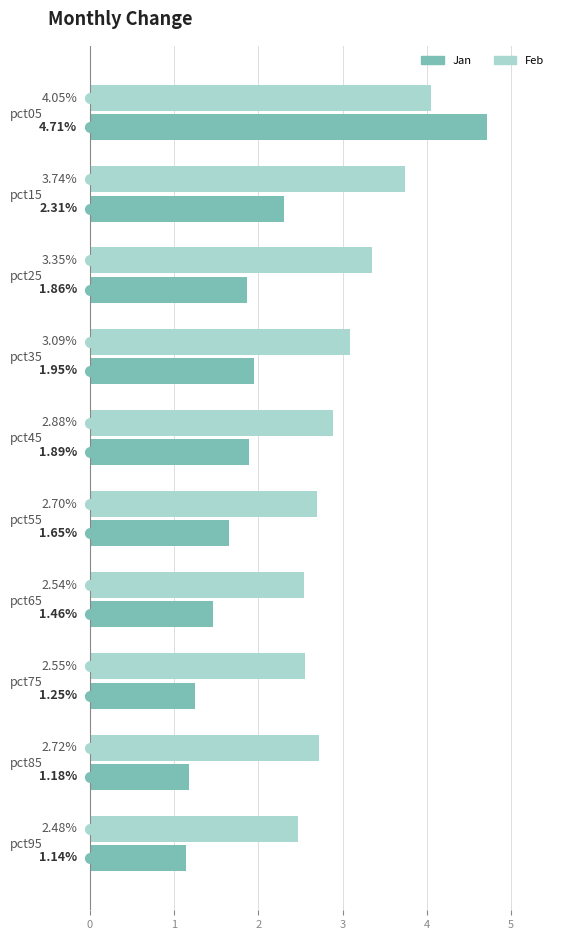

What are all the series names shown in the legend?

Jan, Feb